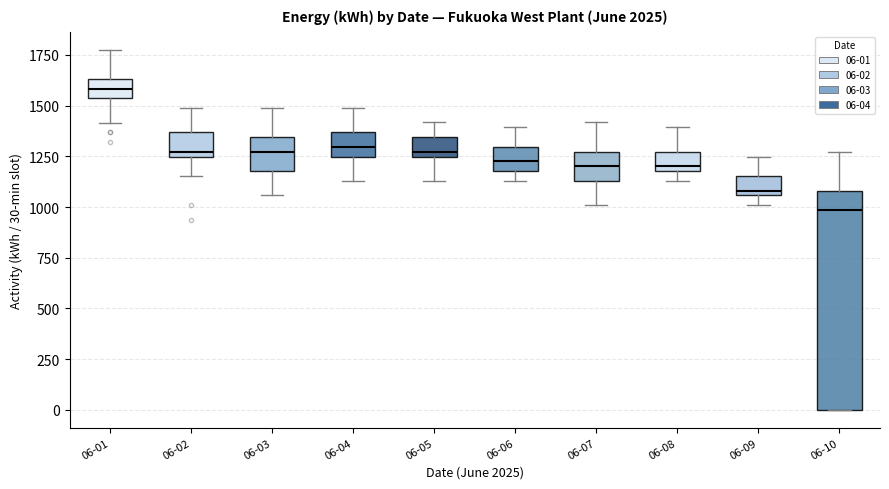

Comparing the boxes themselves (not the whiskers), which one is the tallest?

06-10